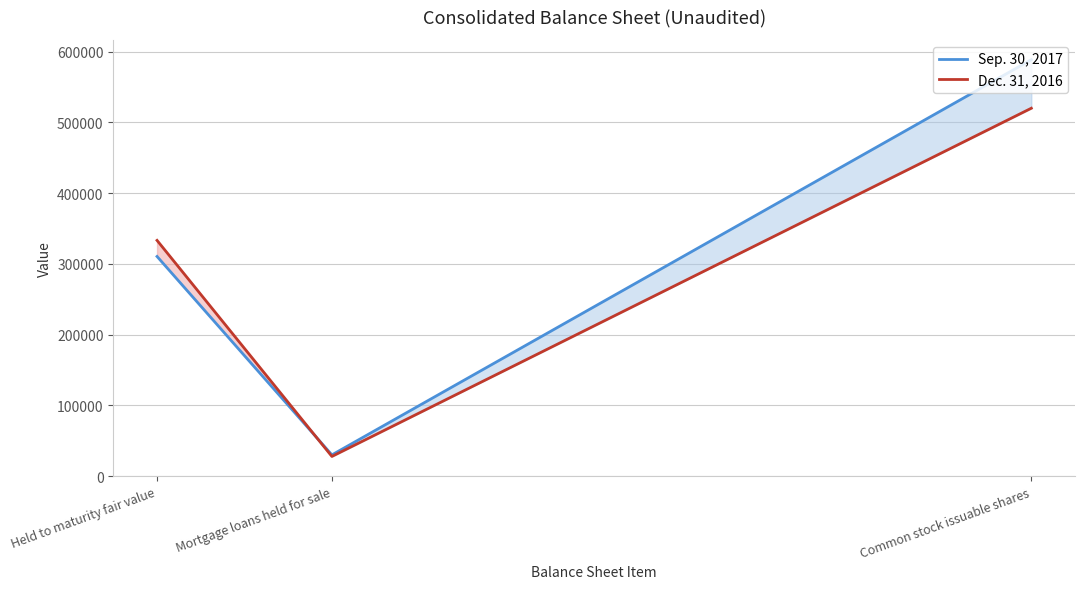

What is the difference between the maximum and second lowest values in the Sep. 30, 2017 series?

277999